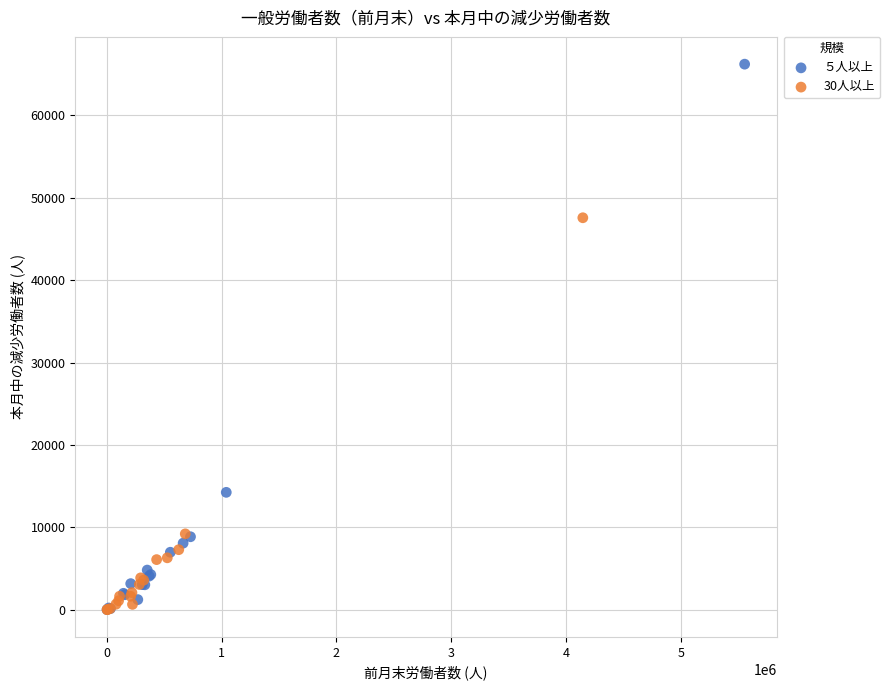

Which series reaches the maximum Y coordinate?

５人以上